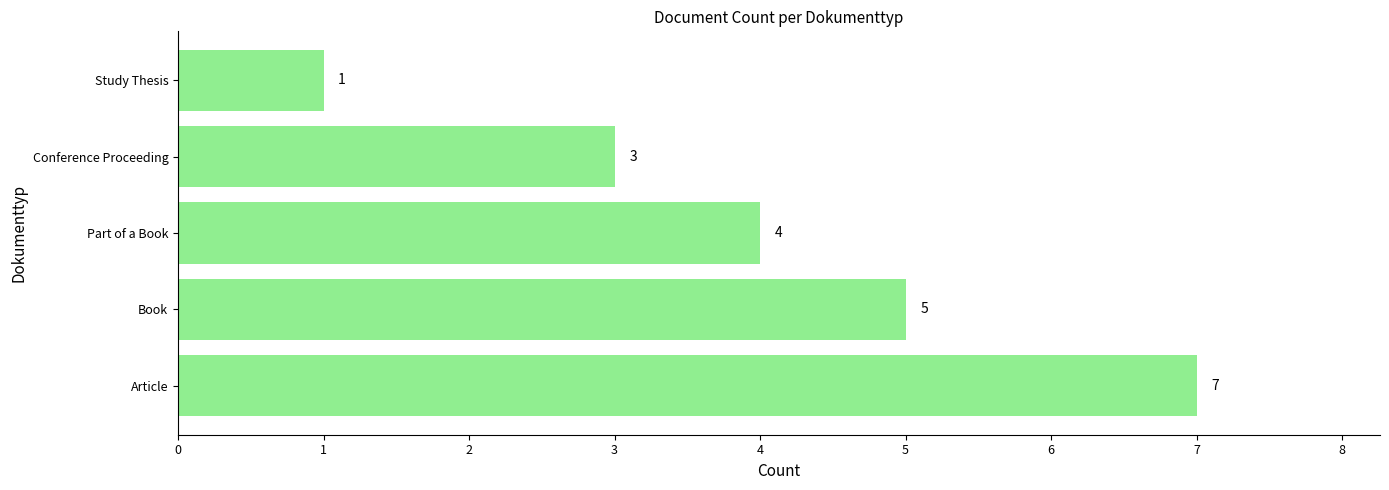

Does the chart contain any negative values?

No